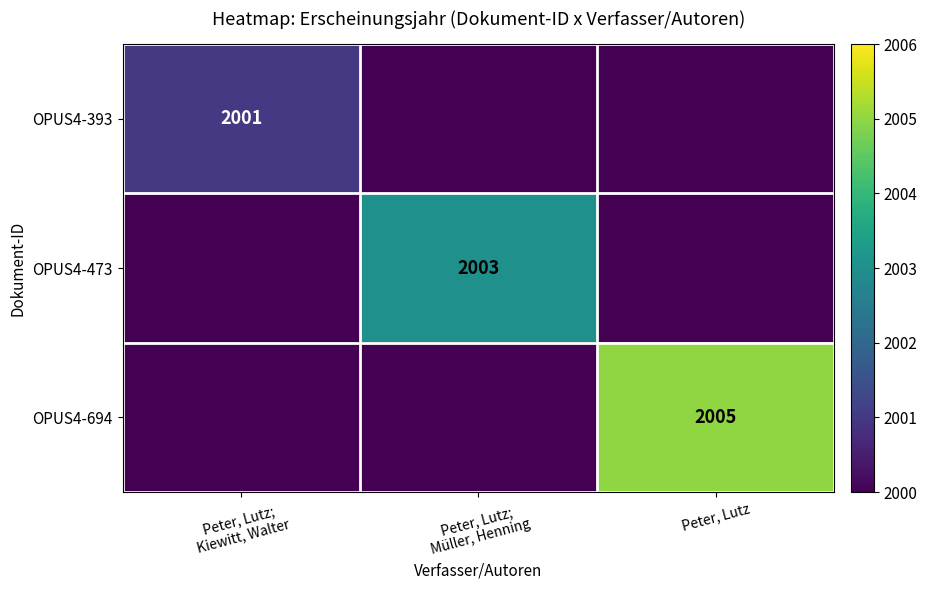

The value of OPUS4-694 at Peter, Lutz is 3079. True or false?

False